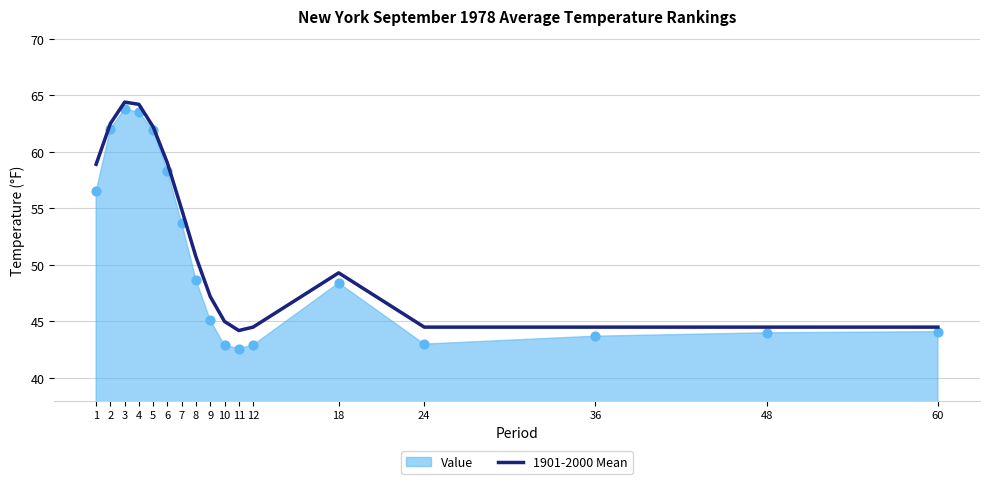

What is the ratio of the value at 3 to the value at 60?

1.4